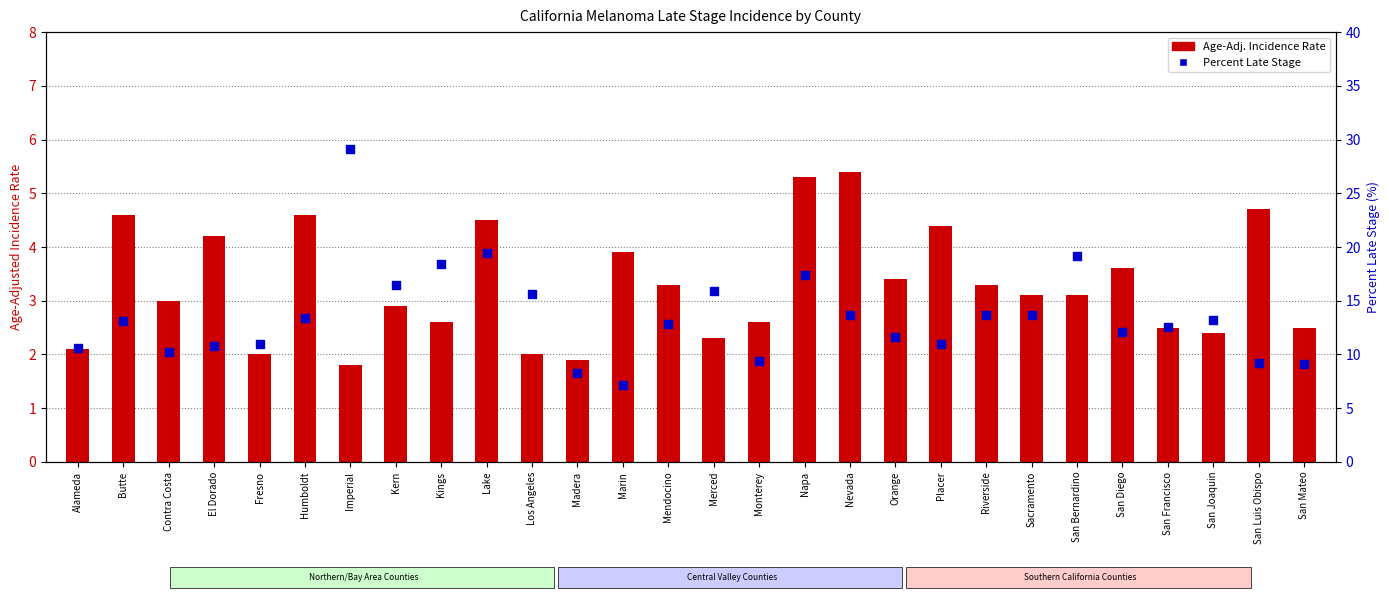

Is the value of Percent Late Stage at Kern greater than the value of Age-Adj. Incidence Rate at San Mateo?

Yes